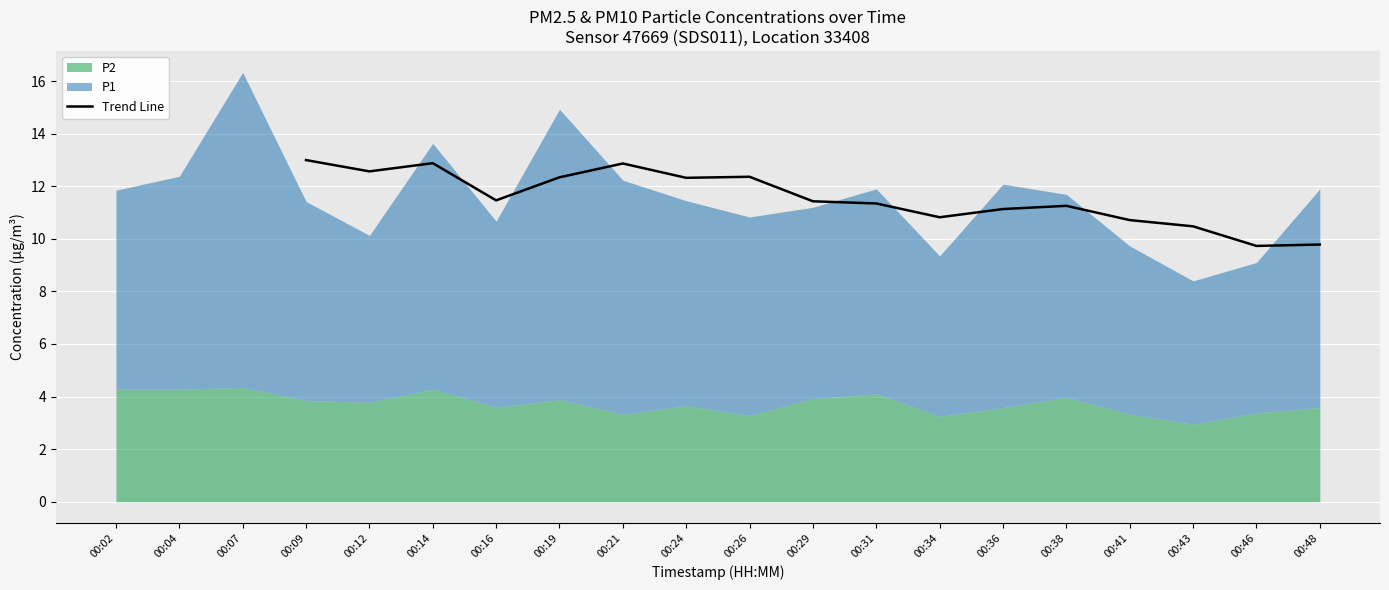

Is it true that Trend Line equals 8.6 at 00:14?

False